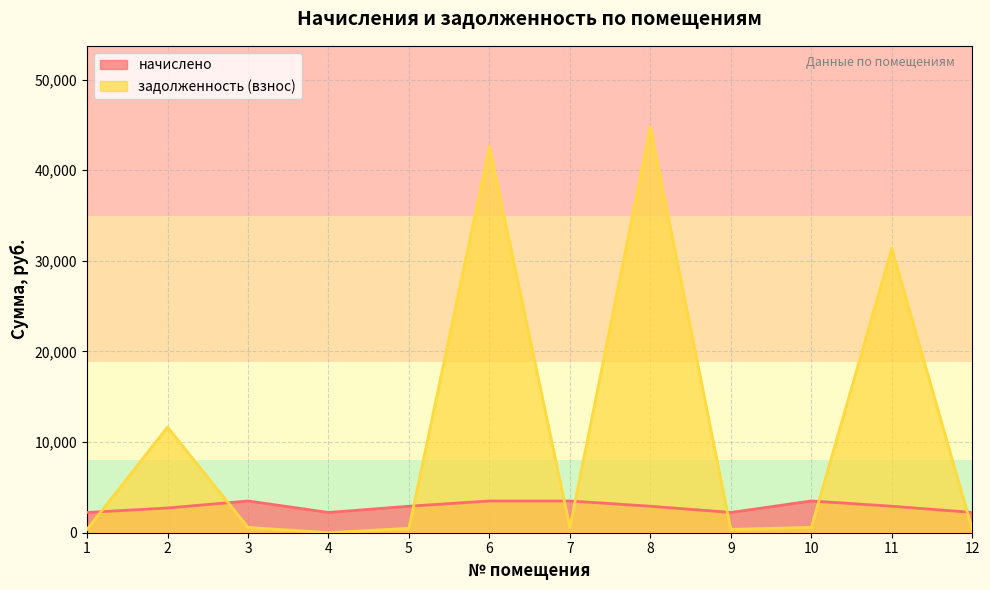

At which category does the chart reach its peak across all series?

8